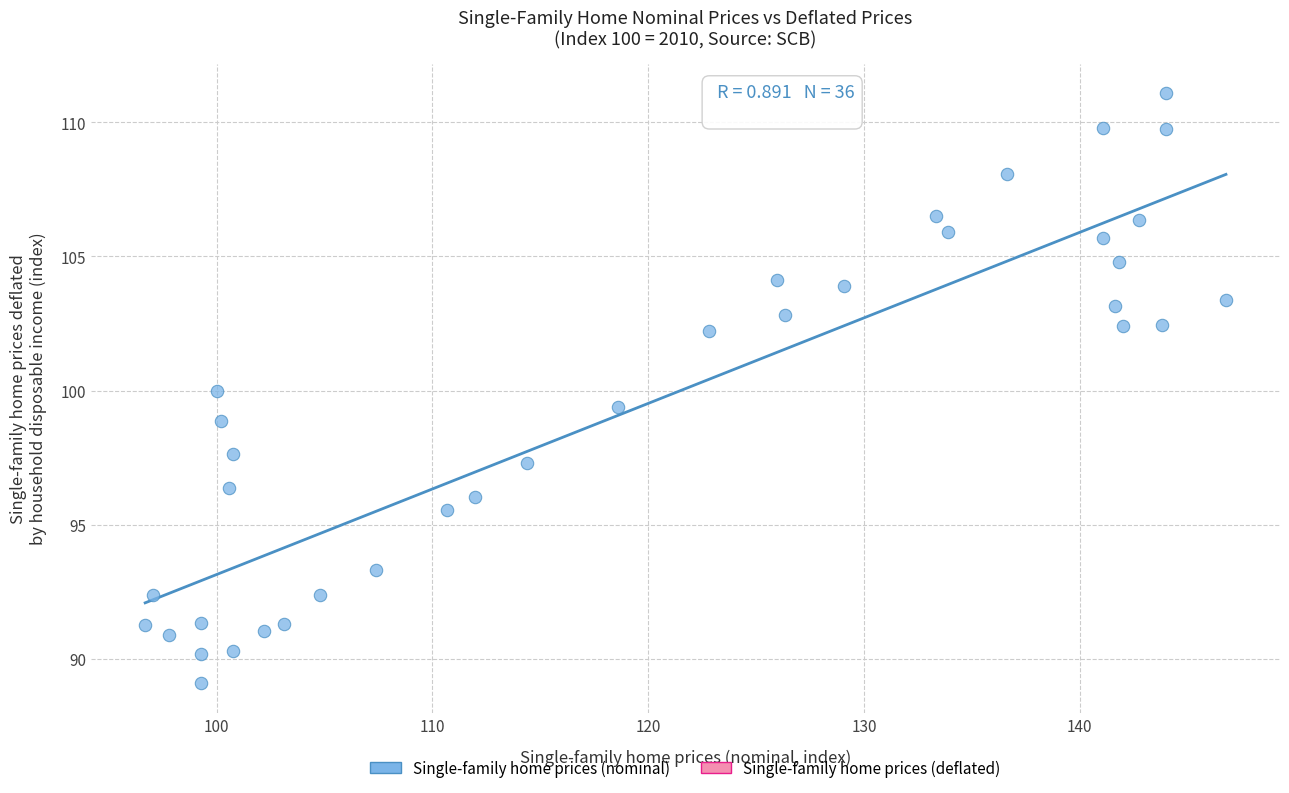

What is the range of X values (max minus min)?

50.1